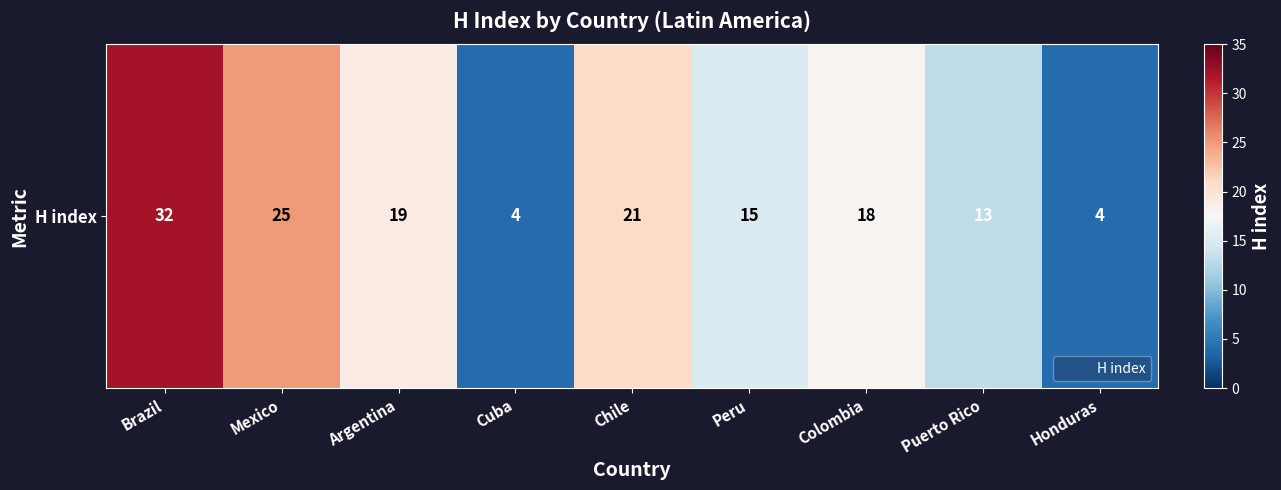

The value at Chile is 21. True or false?

True